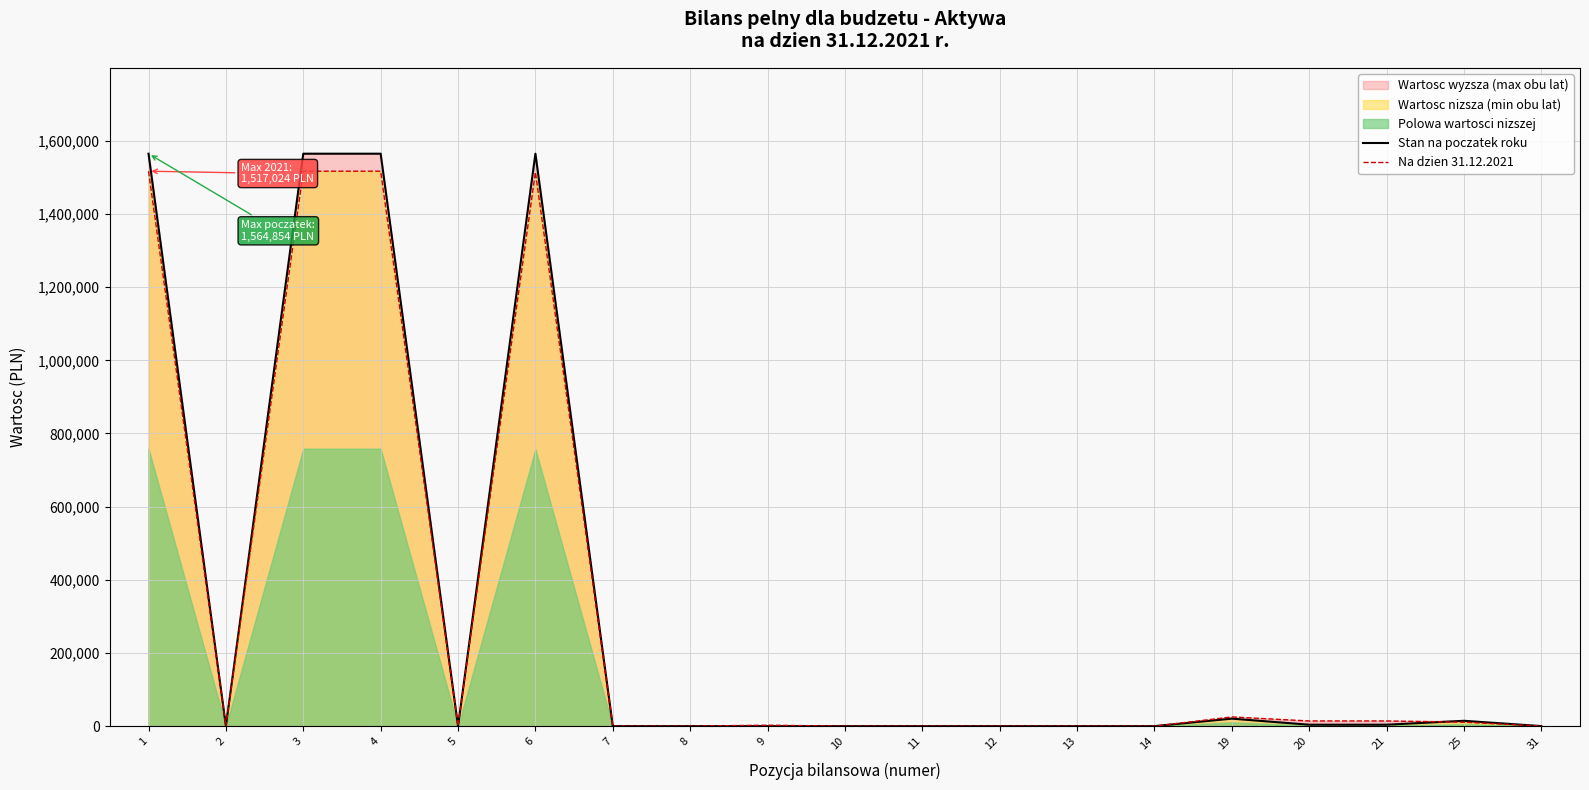

What is the difference between the maximum and minimum values in the Na dzien 31.12.2021 series?

1517023.8